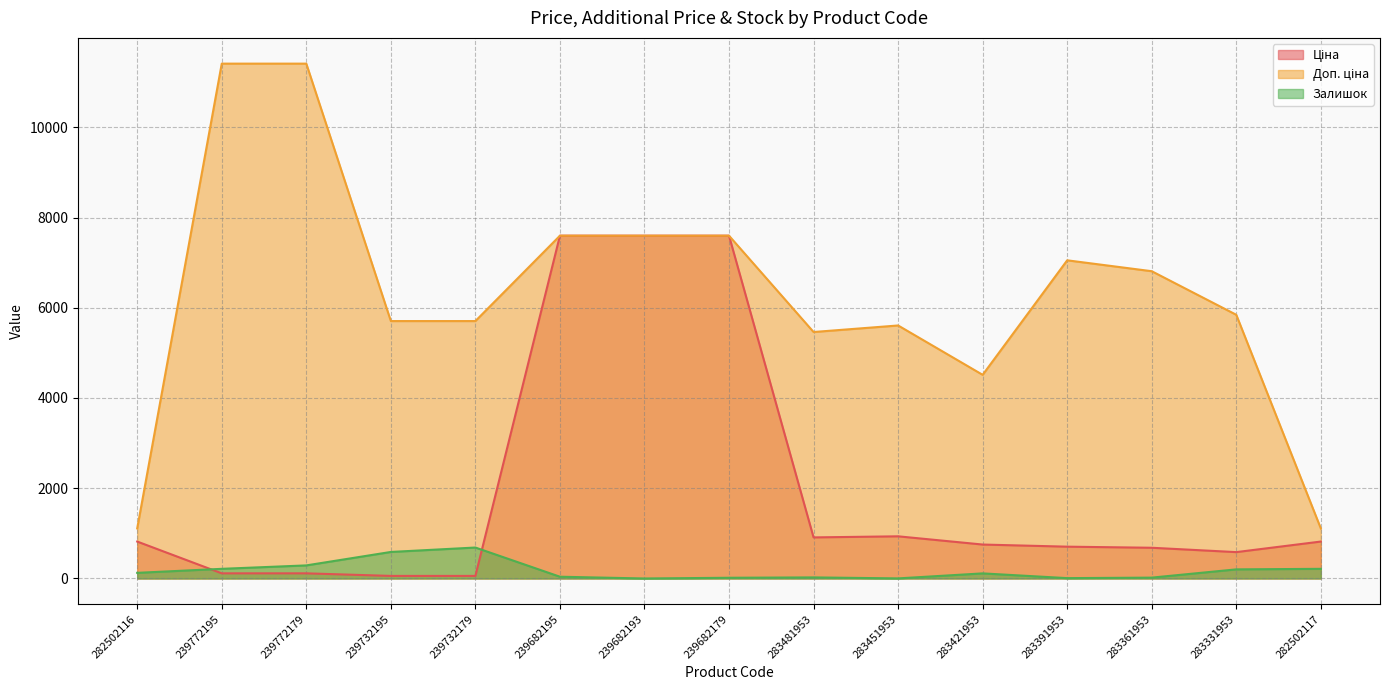

Rank the series by their maximum value, from lowest to highest.

Залишок, Ціна, Доп. ціна